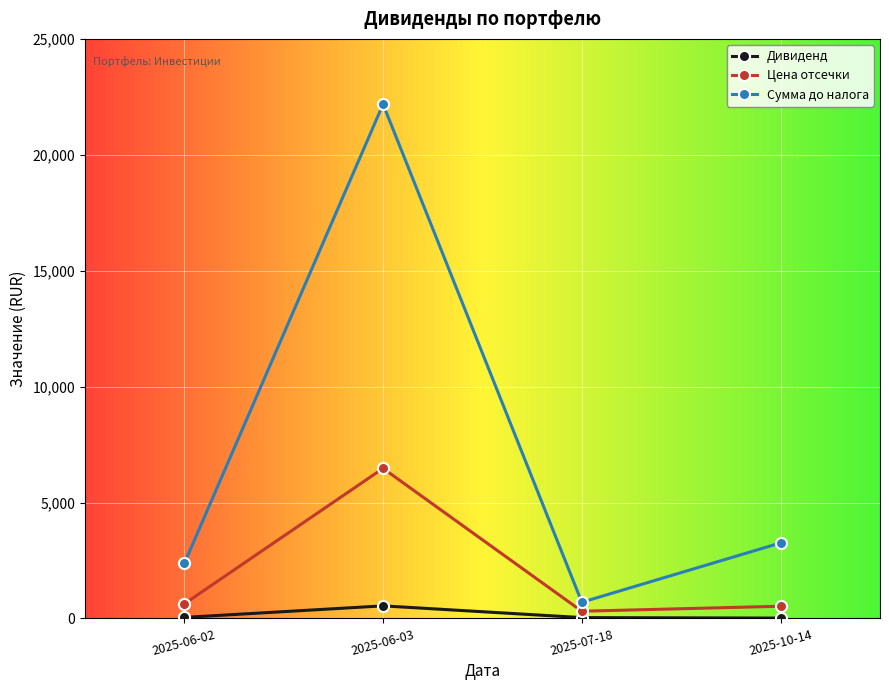

True or false: Цена отсечки has a value of 525.2 at 2025-10-14.

True